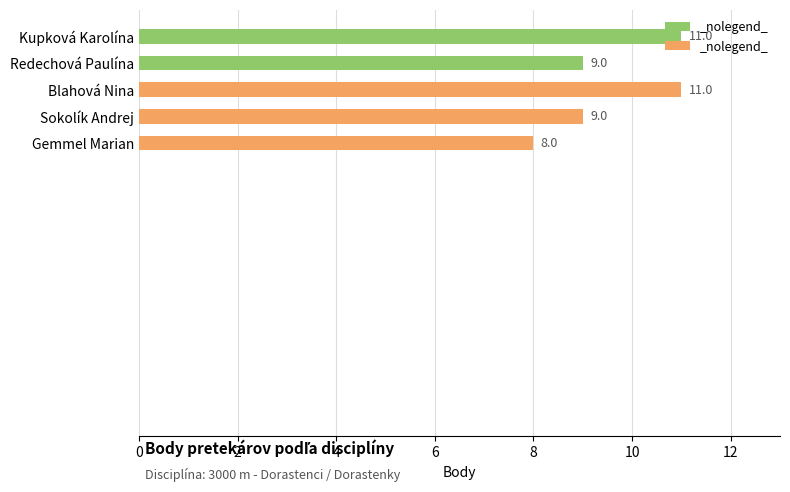

At which category does the chart reach its minimum across all series?

Gemmel Marian